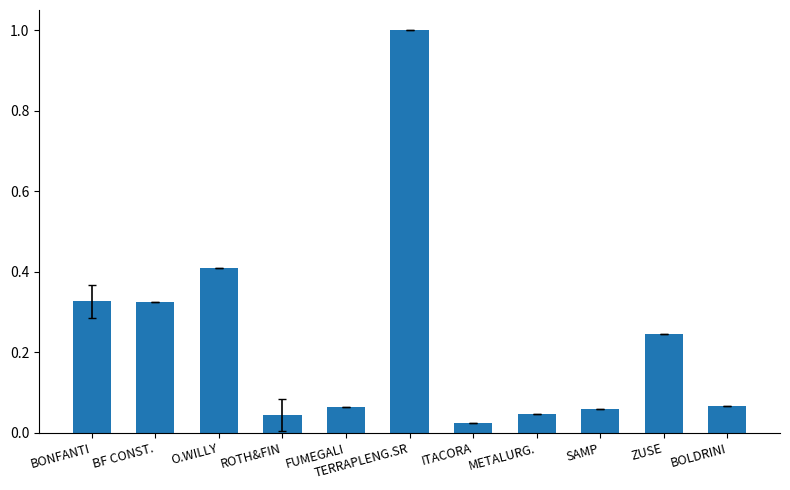

What is the greatest value displayed?

1.0